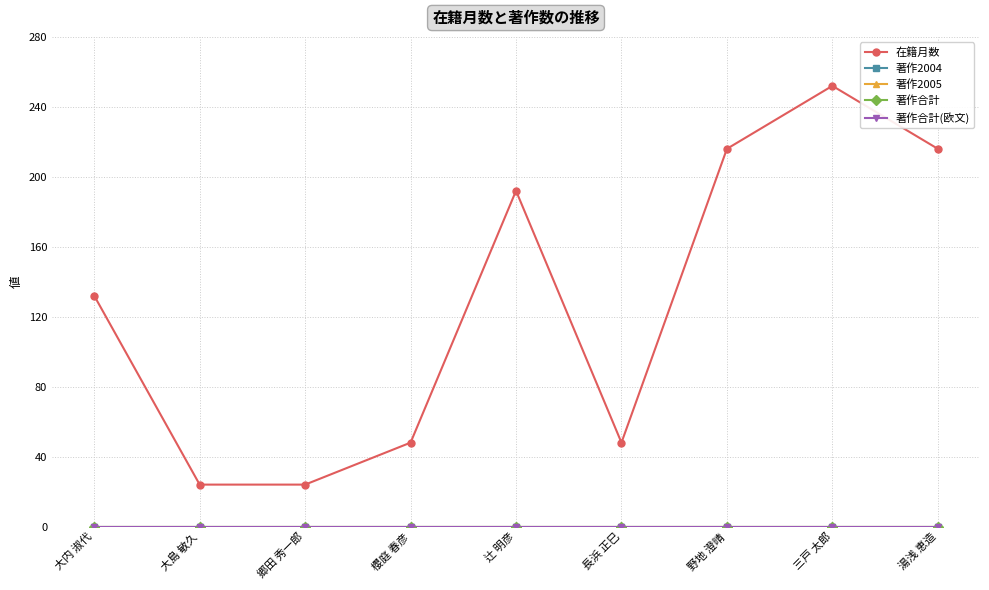

What is the label of the 3rd point from the left?

郷田 秀一郎